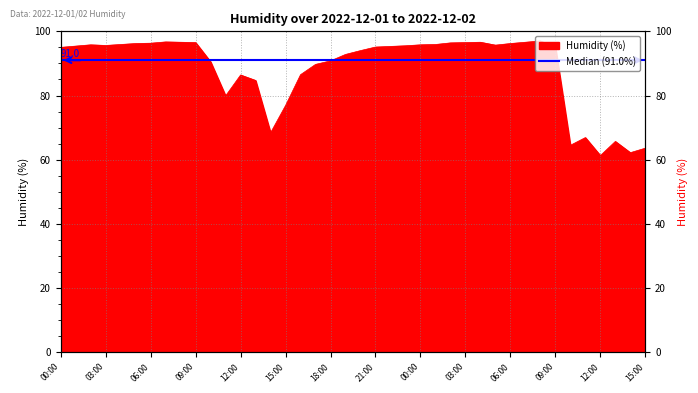

Reading left to right, what are all the values shown in this chart?

00:00=95.0	01:00=95.4	02:00=95.8	03:00=95.6	04:00=95.9	05:00=96.2	06:00=96.3	07:00=96.7	08:00=96.6	09:00=96.5	10:00=90.5	11:00=79.9	12:00=86.4	13:00=84.7	14:00=68.4	15:00=76.9	16:00=86.5	17:00=89.7	18:00=90.8	19:00=92.8	20:00=94.0	21:00=95.1	22:00=95.3	23:00=95.5	00:00=95.8	01:00=95.9	02:00=96.4	03:00=96.5	04:00=96.6	05:00=95.7	06:00=96.2	07:00=96.6	08:00=97.0	09:00=95.1	10:00=64.5	11:00=66.9	12:00=61.3	13:00=65.7	14:00=62.2	15:00=63.6